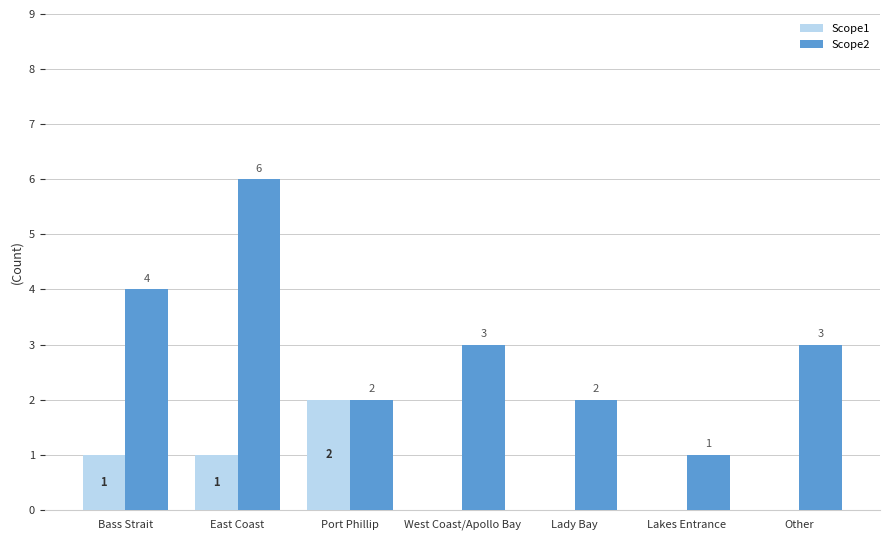

What is the total value across all series at East Coast?

7